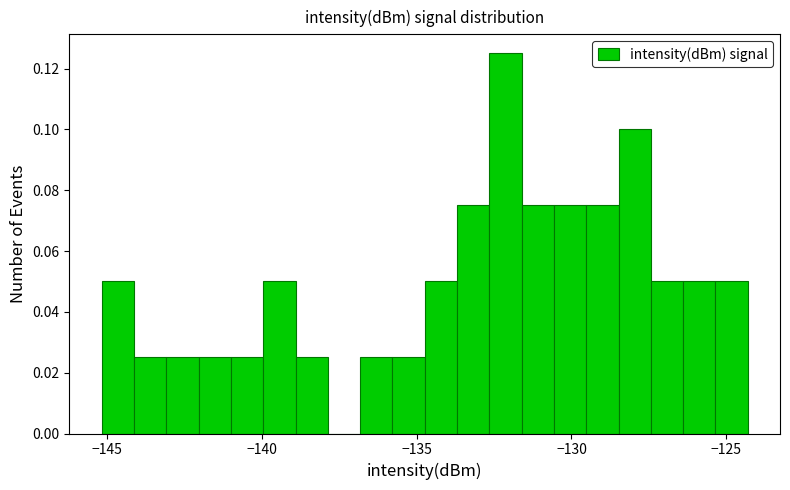

Read against the x-axis, roughly where is the centre of the tallest bar?

-132.0